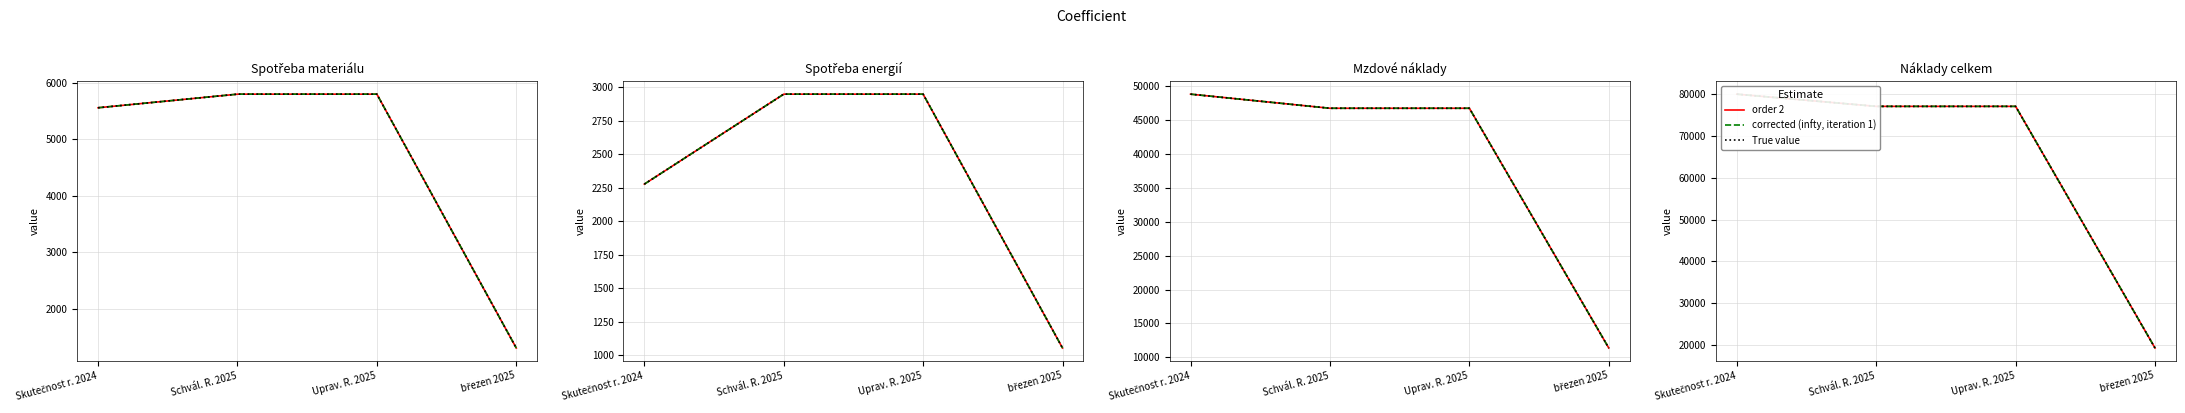

What is the lowest value of the corrected (infty, iteration 1) series?

19211